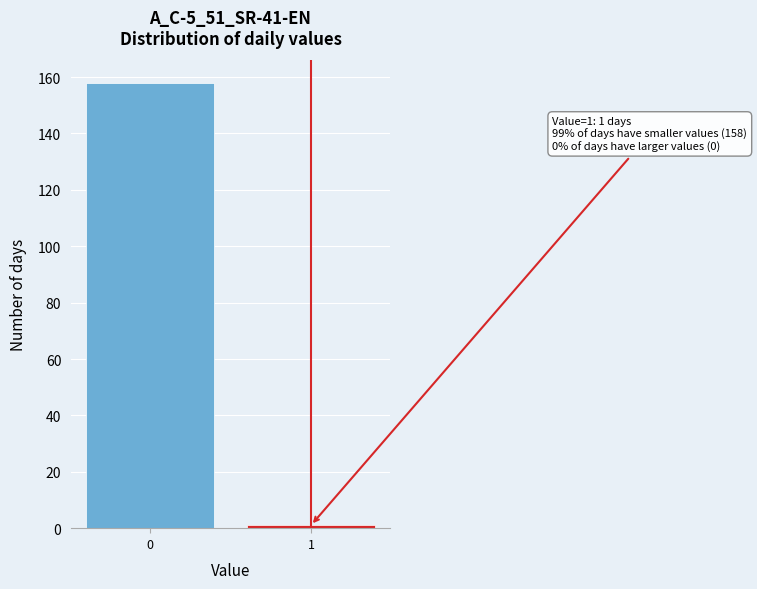

Reading left to right, transcribe all the data shown in this chart.

0=158	1=1